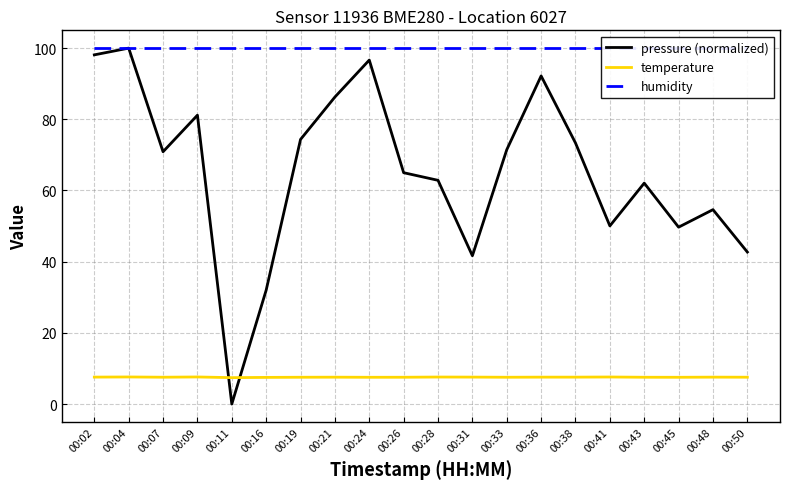

The value of pressure (normalized) at 00:07 is 93.6. True or false?

False